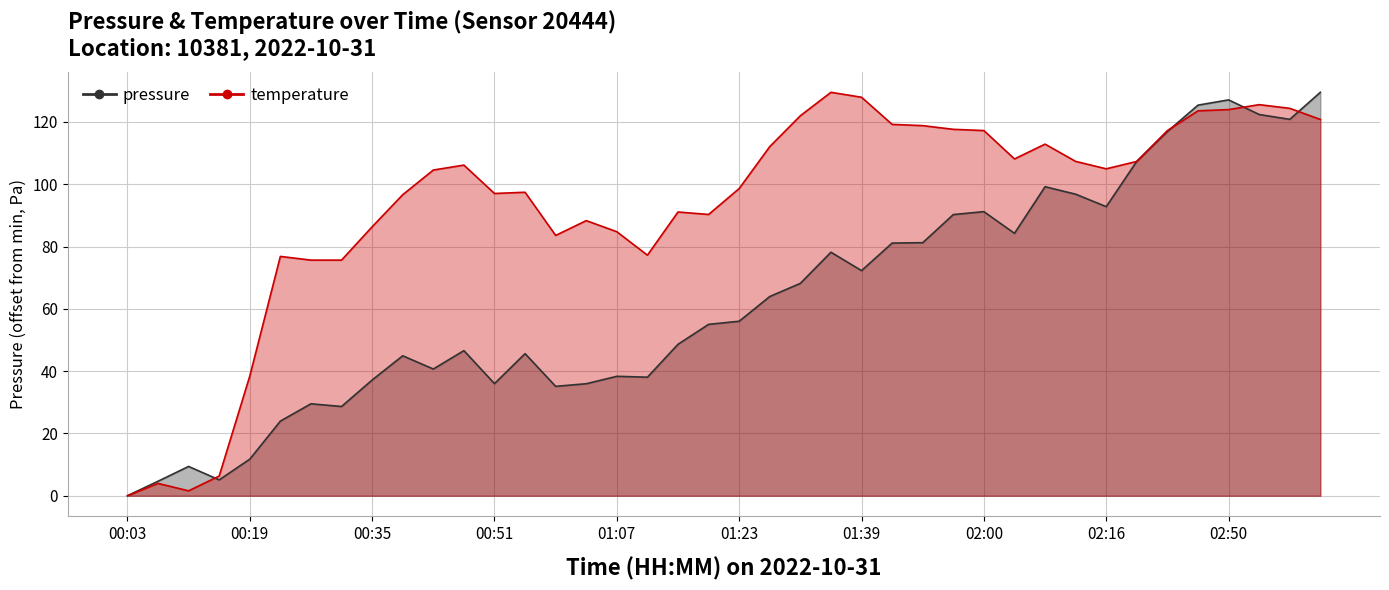

List the series in order of their peak value, lowest first.

pressure, temperature